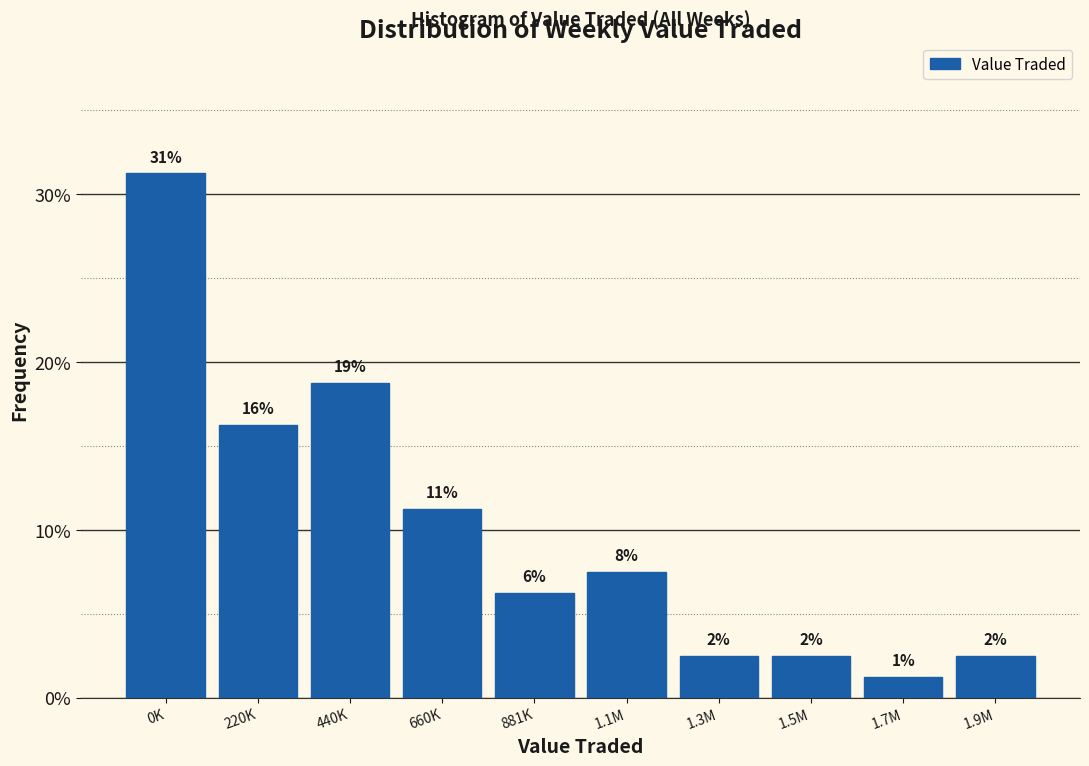

Are the bars horizontal?

No